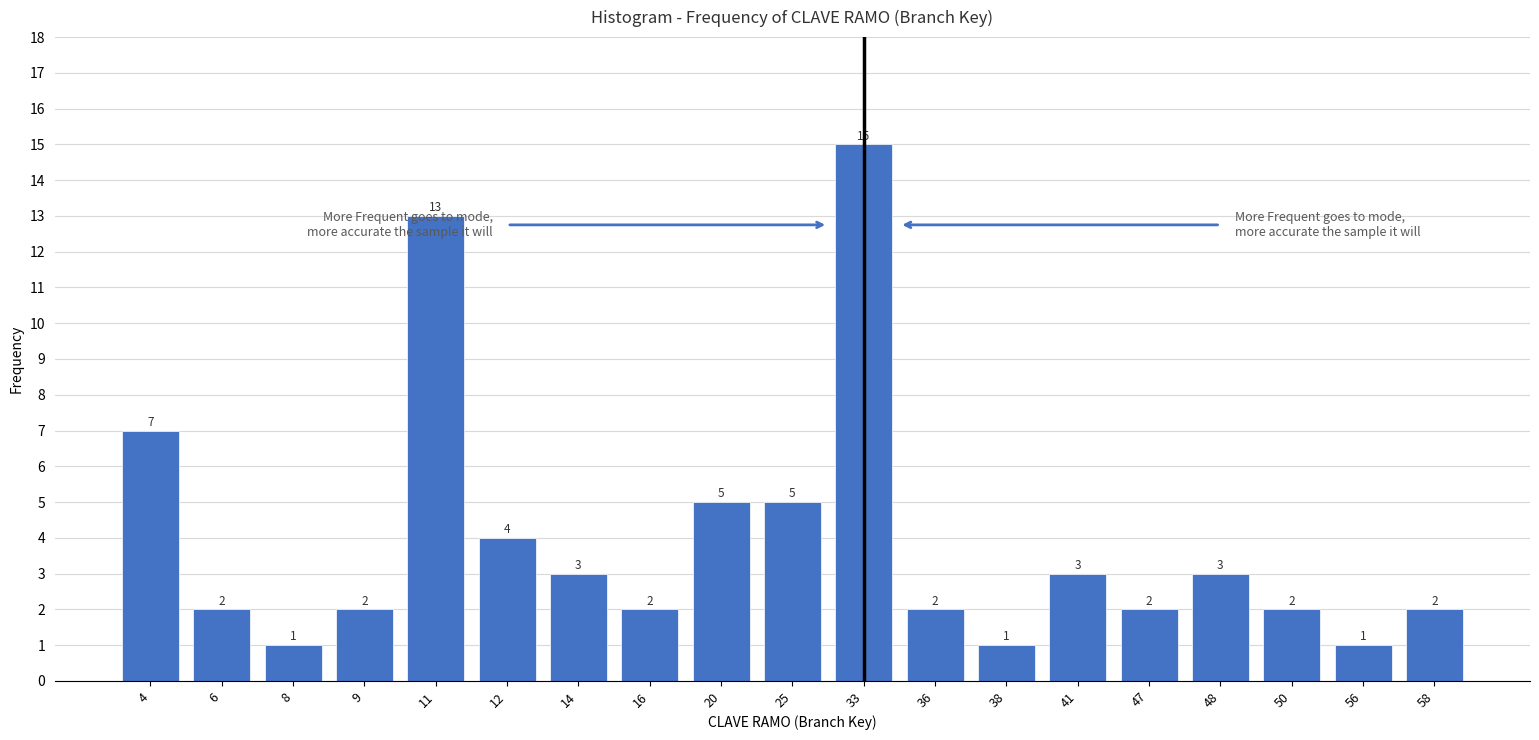

Reading left to right, list all the values displayed in this chart.

7	2	1	2	13	4	3	2	5	5	15	2	1	3	2	3	2	1	2